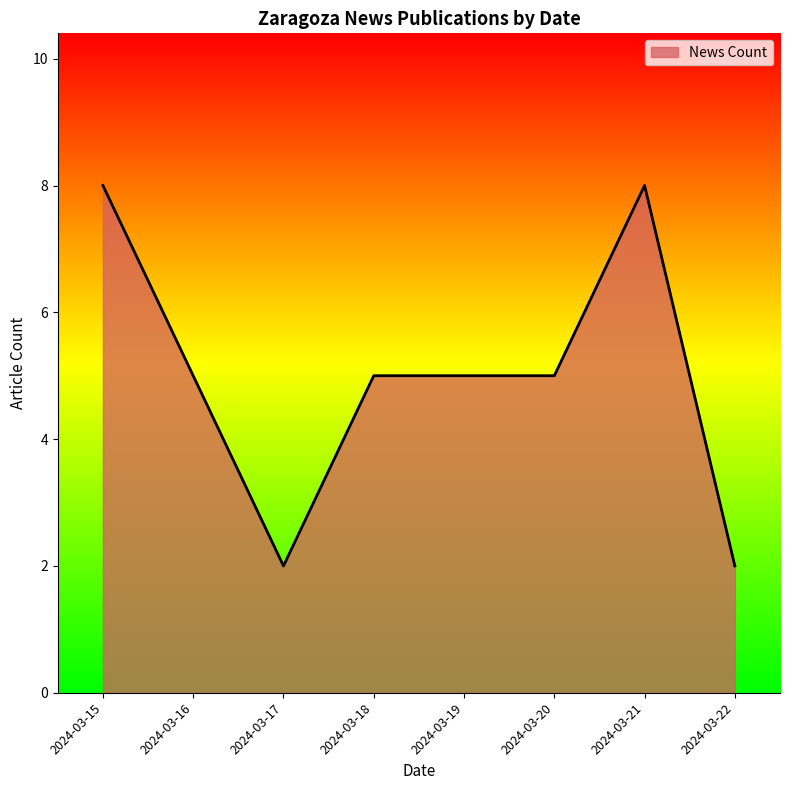

What is the difference between the maximum and minimum values?

6